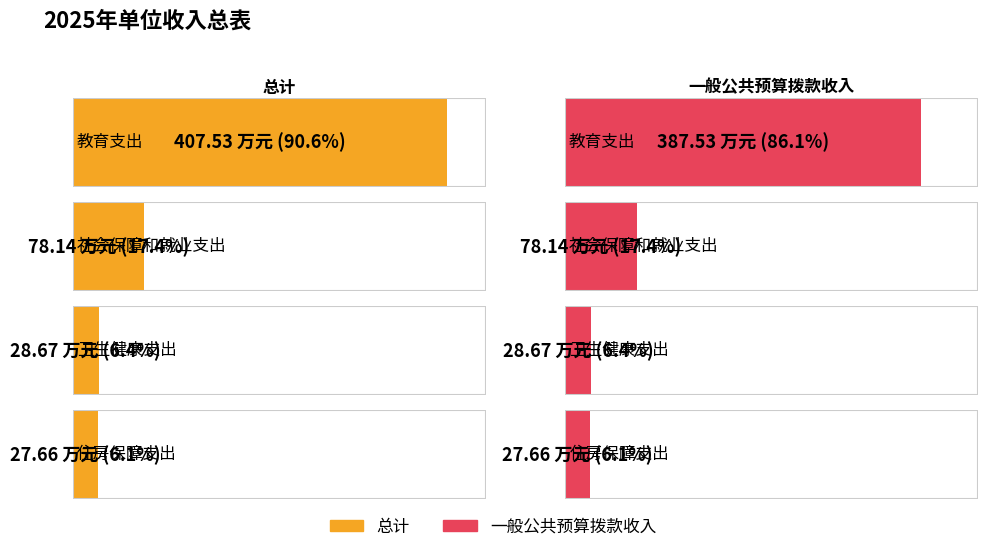

What is the value of the 总计 bar at the 1st from the left?

407.5